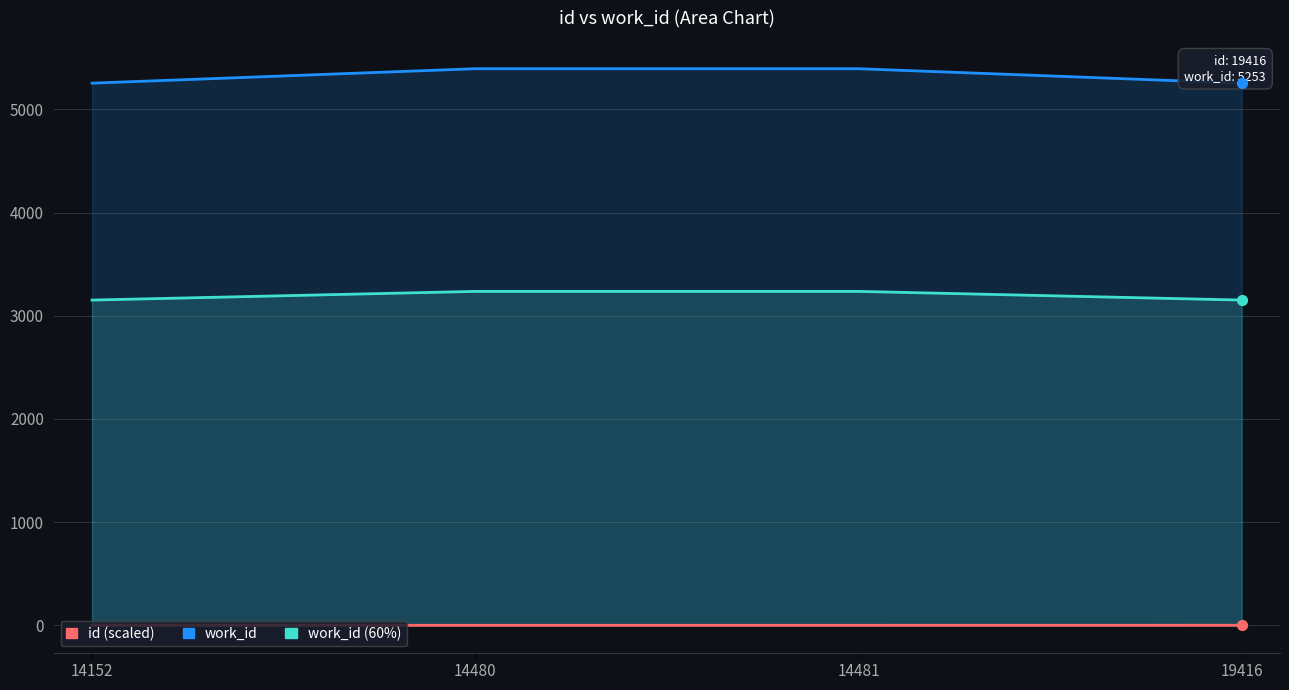

Is the value of work_id (60%) at 14481 greater than the value of work_id at 14481?

No